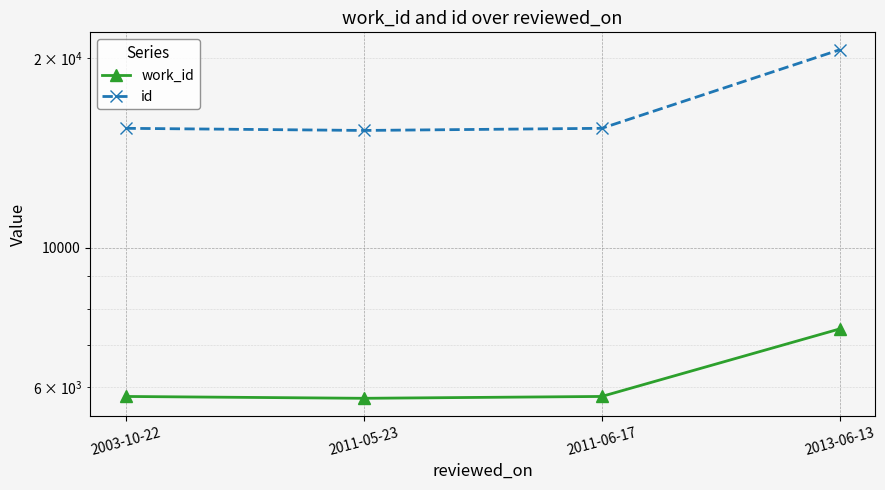

What are all the series names shown in the legend?

work_id, id